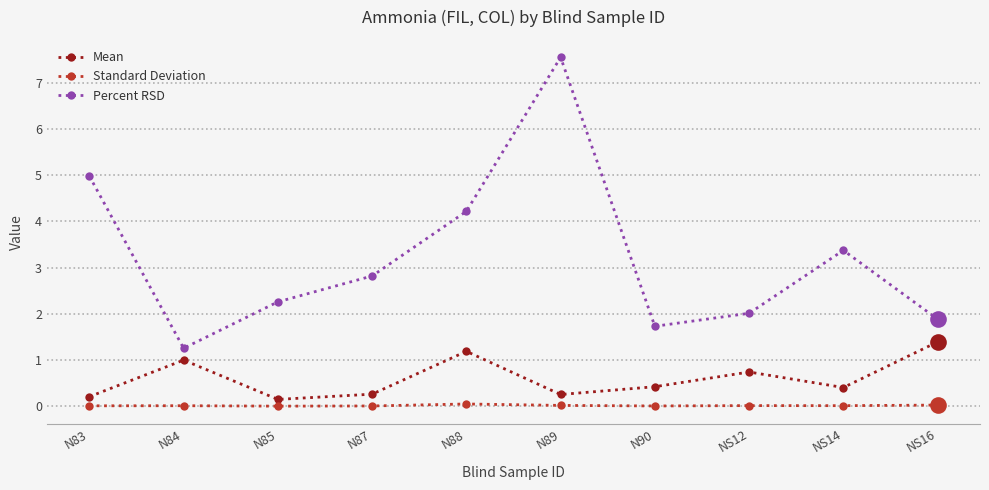

Rank the series at N83 from highest to lowest value.

Percent RSD, Mean, Standard Deviation